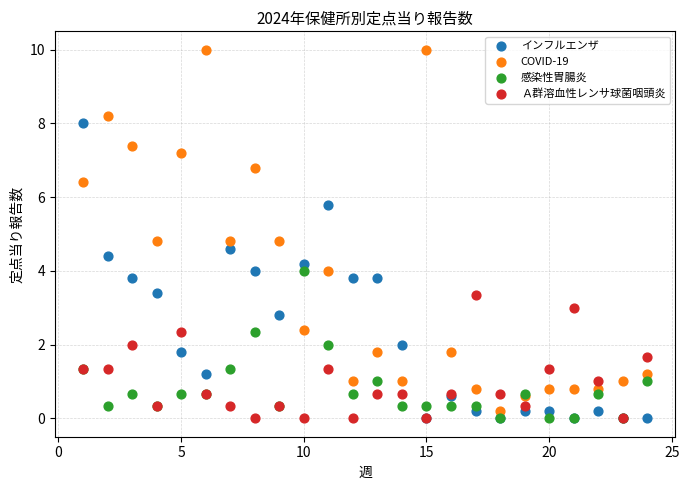

What are all the series names shown in the legend?

インフルエンザ, COVID-19, 感染性胃腸炎, Ａ群溶血性レンサ球菌咽頭炎